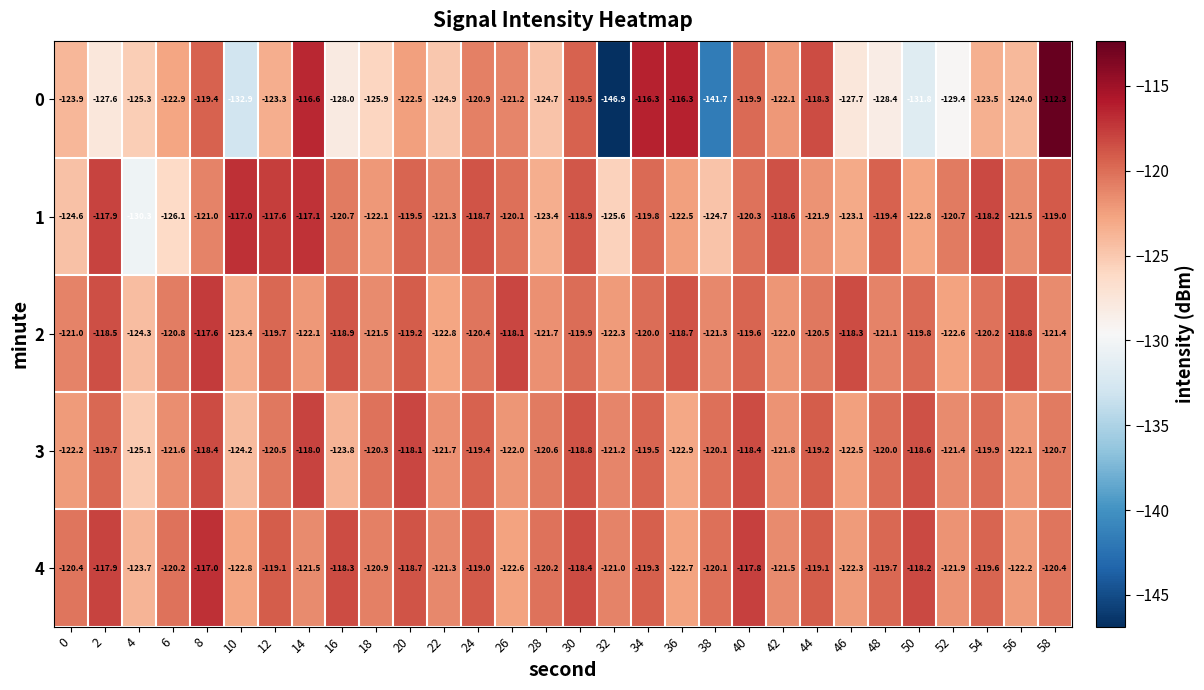

True or false: 2 has a value of -73.0 at 38.

False